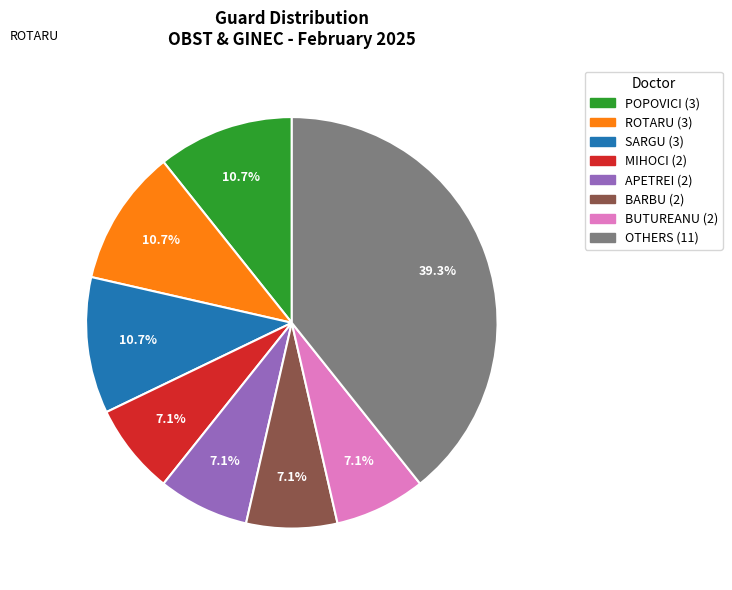

Is there any slice that represents more than half of the pie?

No